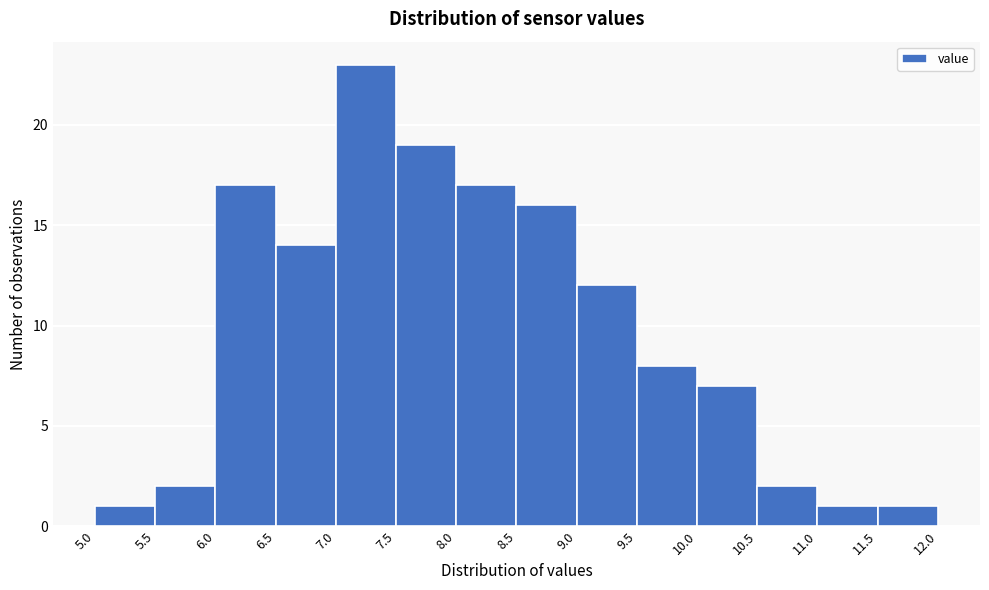

What is the height of the bar covering 10.0 to 10.5 on the x-axis? The values are not printed on the chart, so give them approximately, as read against the axis.

7